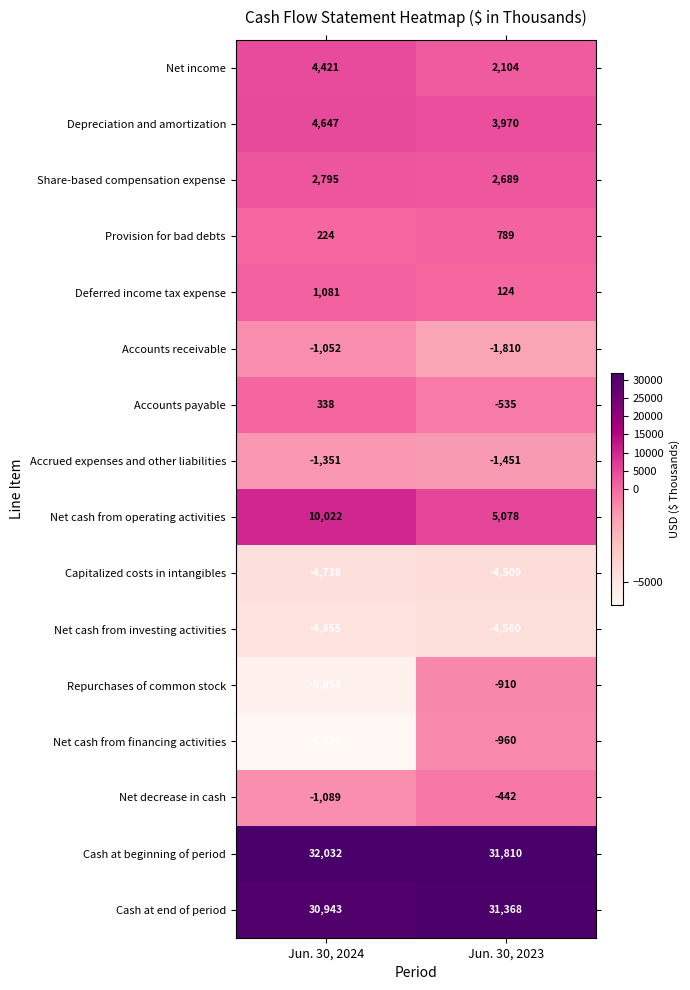

The value of Net cash from financing activities at Jun. 30, 2024 is -6256. True or false?

True